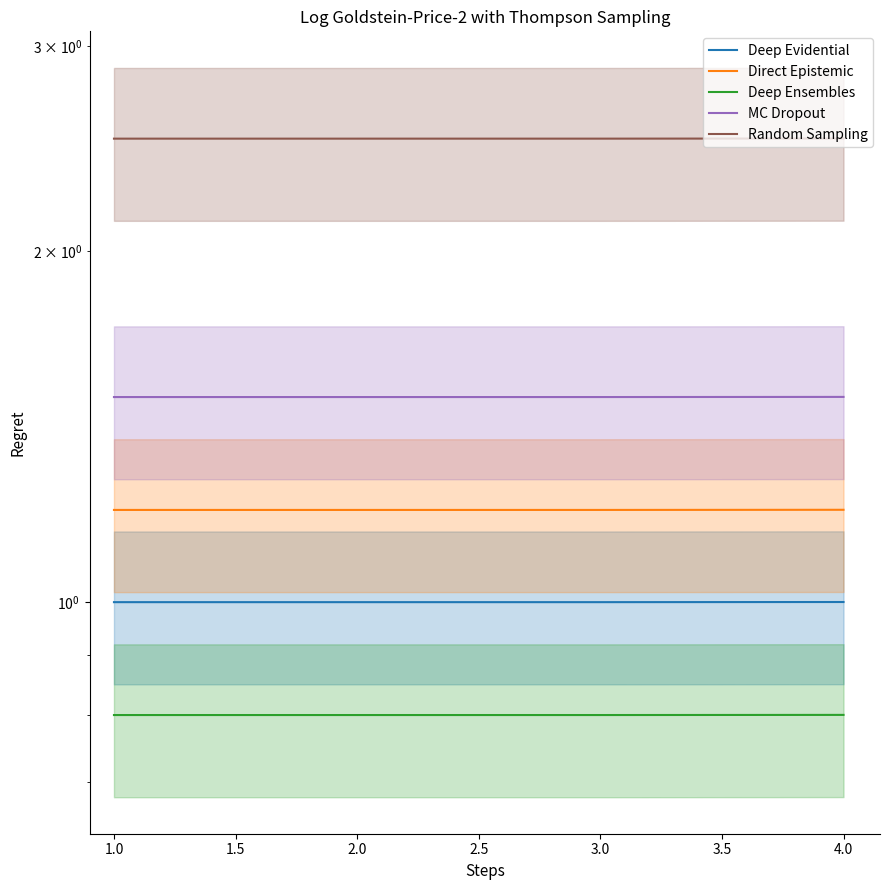

Reading left to right, list all the values displayed in this chart.

Deep Evidential: 1.0	1.0	1.0	1.0
Direct Epistemic: 1.2	1.2	1.2	1.2
Deep Ensembles: 0.8	0.8	0.8	0.8
MC Dropout: 1.5	1.5	1.5	1.5
Random Sampling: 2.5	2.5	2.5	2.5